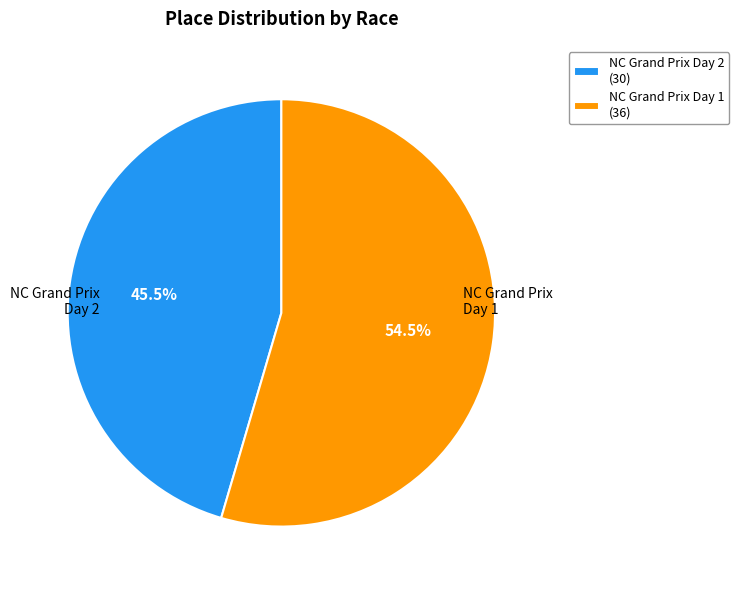

Which slice represents more than half of the pie?

NC Grand Prix Day 1 (36)